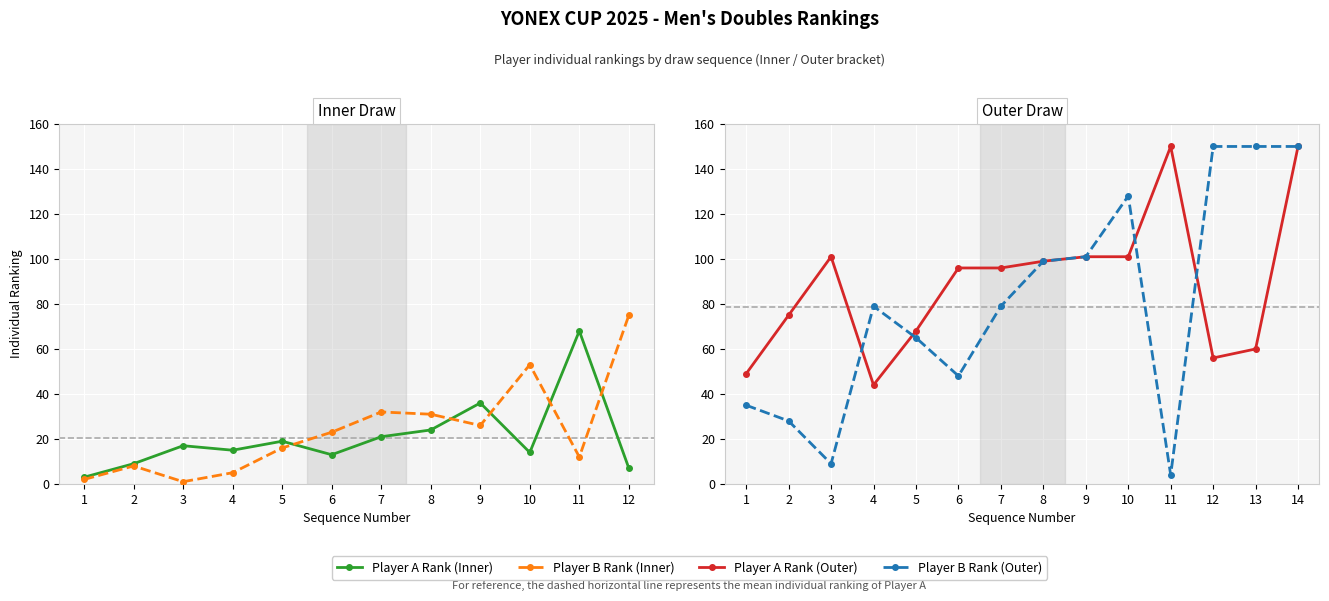

After their last crossing, which series has the higher values: Player A Rank (Inner) or Player B Rank (Inner)?

Player B Rank (Inner)